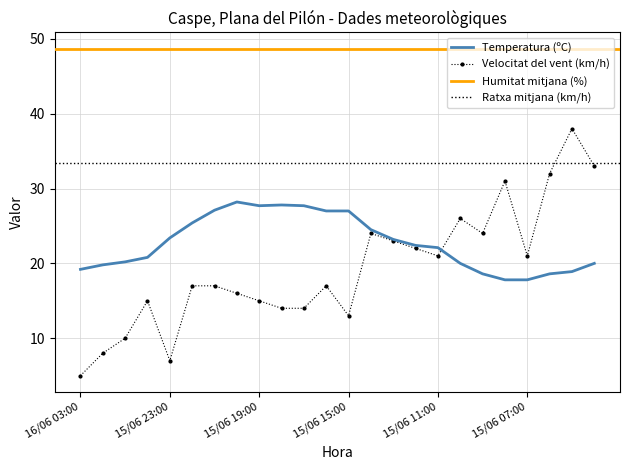

True or false: Velocitat del vent (km/h) has more than 0 interior local peaks.

True